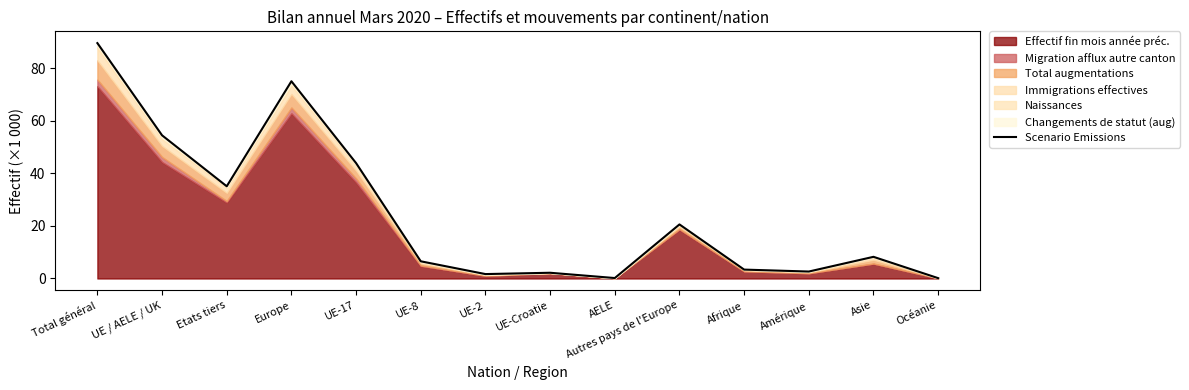

Reading right to left, transcribe all the data shown in this chart.

0.1	8.2	2.6	3.4	20.6	0.2	2.2	1.7	6.5	43.9	75.0	35.1	54.5	89.5